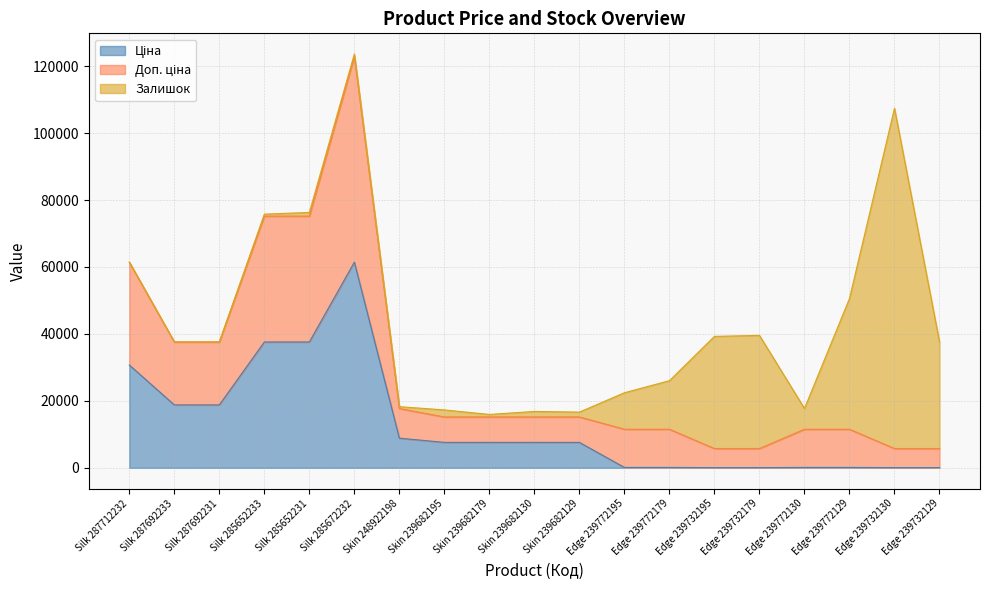

Is it true that Ціна equals 66414.3 at Silk 285652231?

False